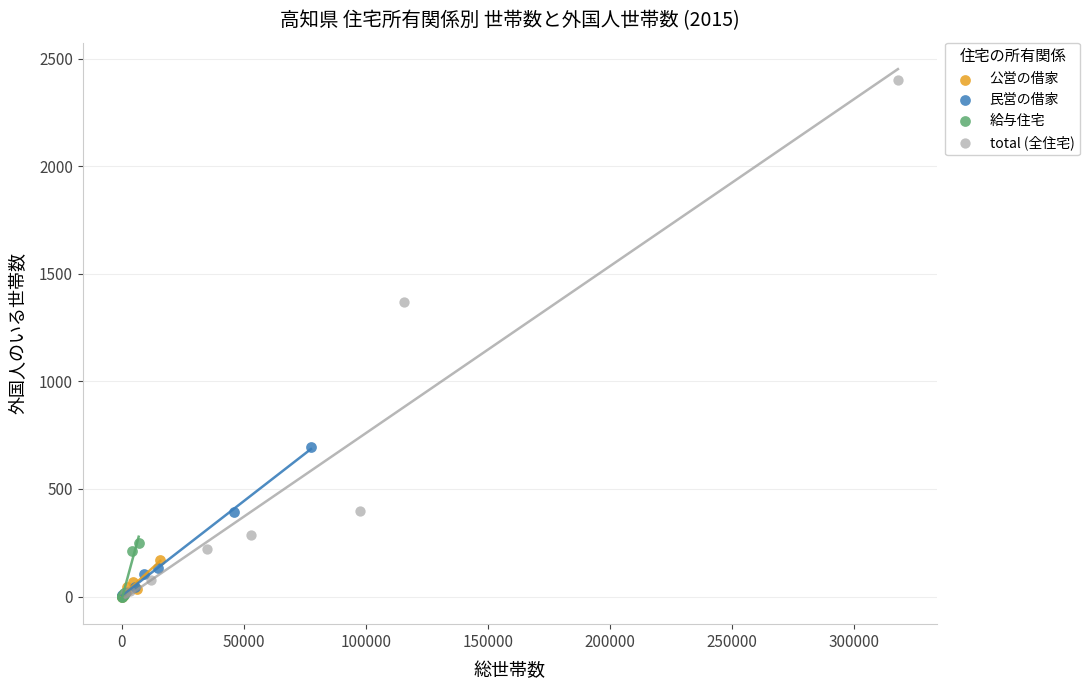

Which series has the widest spread of Y values?

total (全住宅)